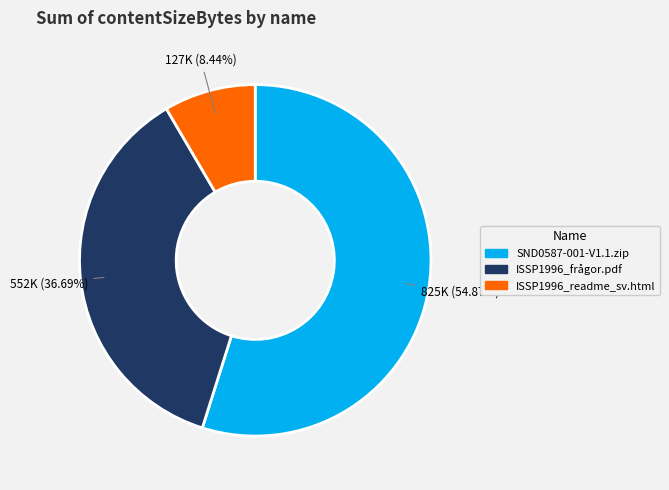

Which slice is the smallest?

ISSP1996_readme_sv.html